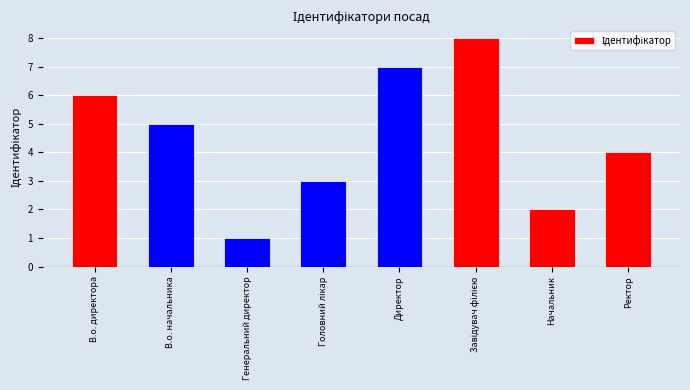

At which label is the value closest to 4?

Ректор